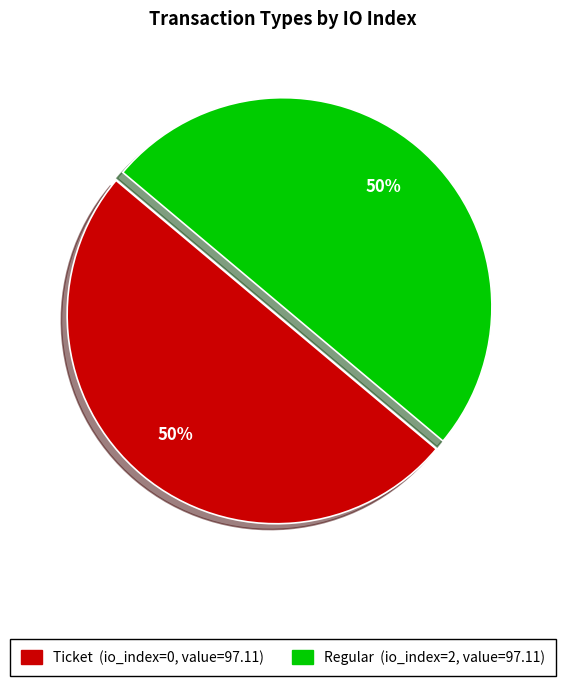

To the nearest percent, what is the average slice percentage?

50%